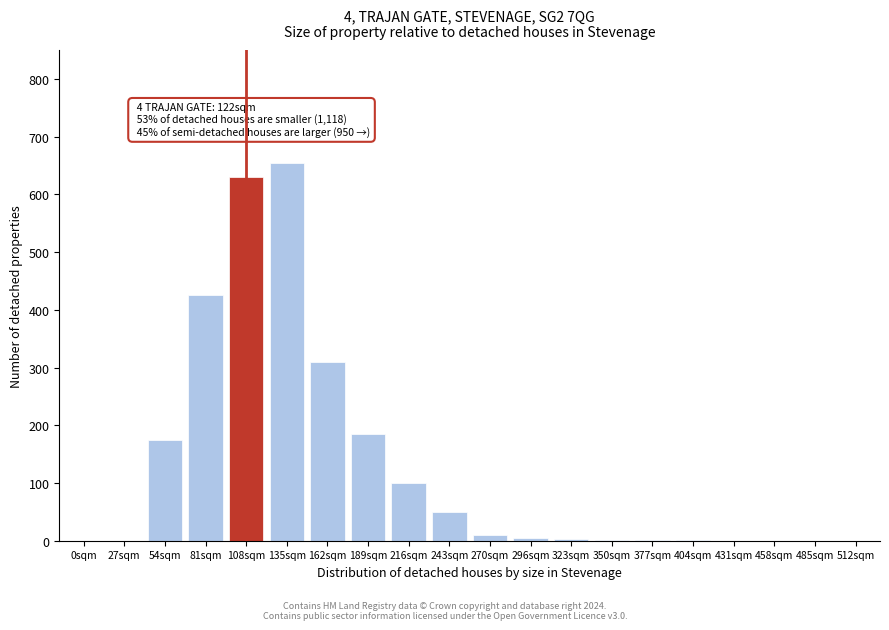

Where is the data nearest to the value 327?

162sqm